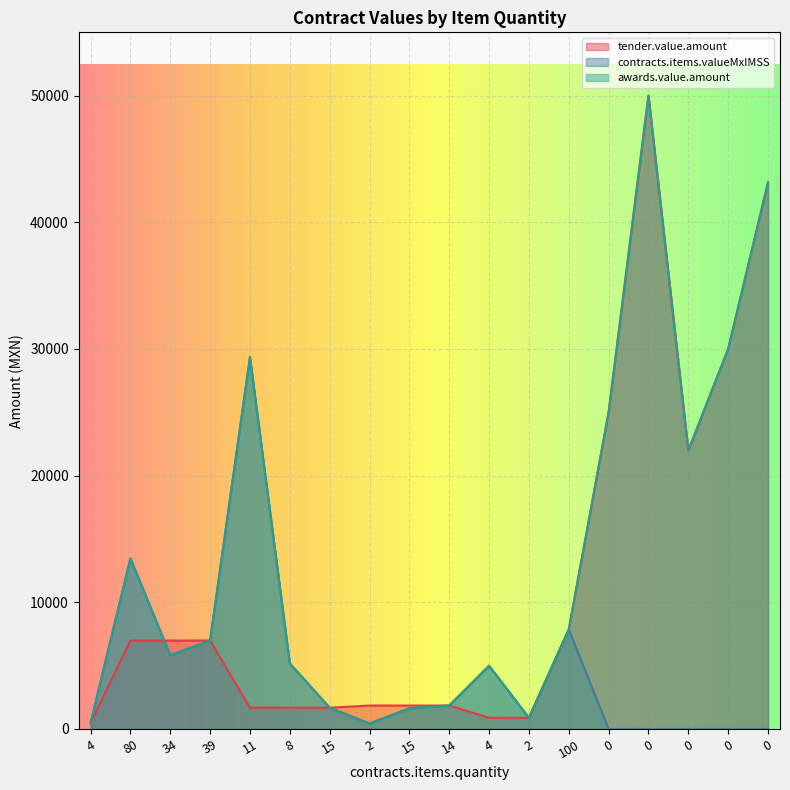

What is the difference between the maximum and minimum values in the awards.value.amount series?

49563.5